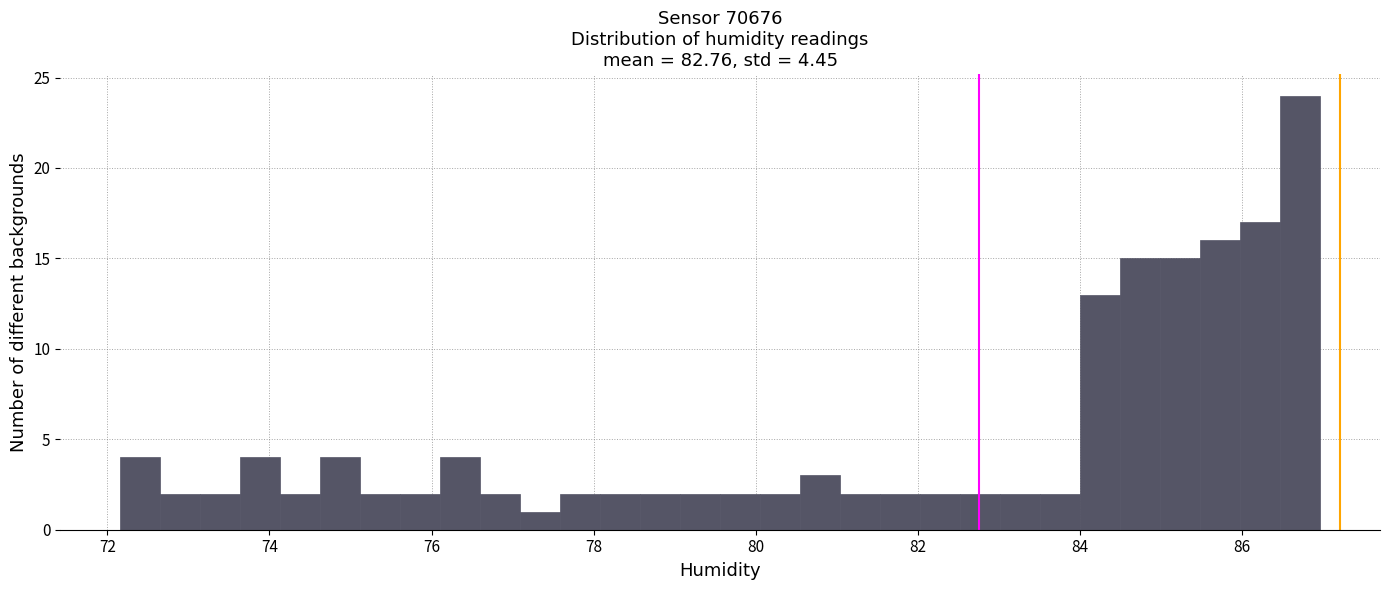

Read against the x-axis, roughly where is the centre of the tallest bar?

86.8